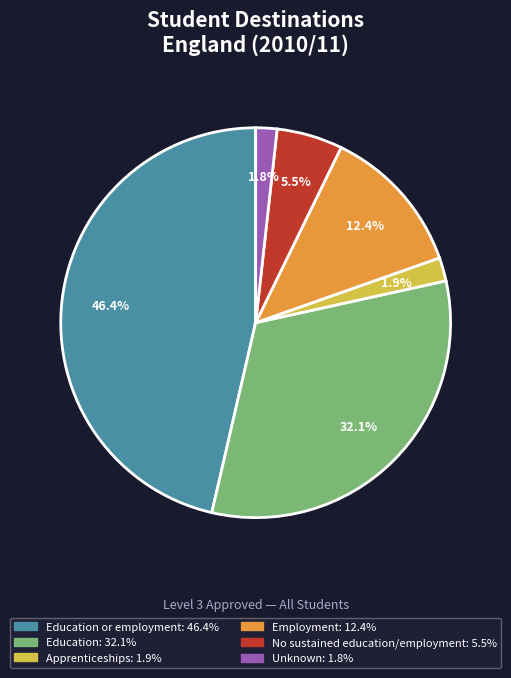

Does any single category account for the majority?

No